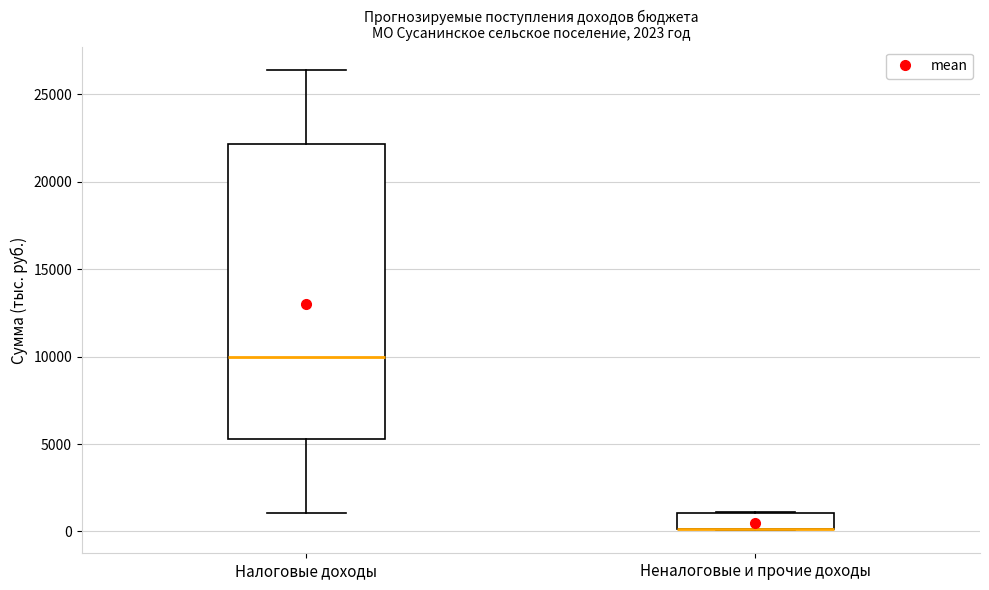

Comparing the boxes themselves (not the whiskers), which one is the tallest?

Налоговые доходы